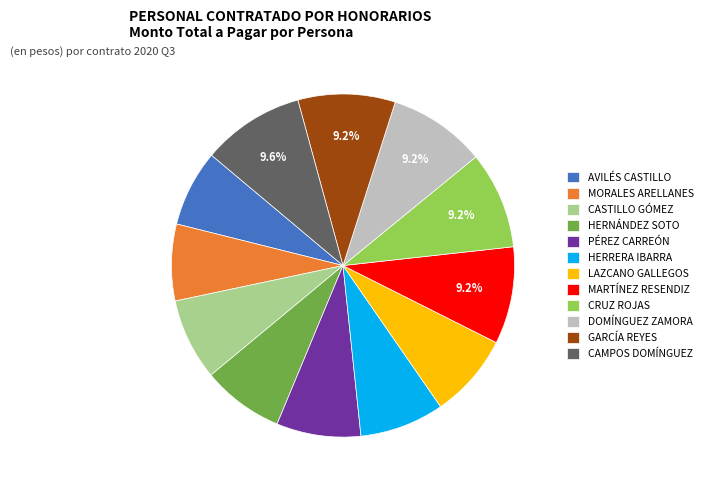

How many segments does this pie chart have?

12